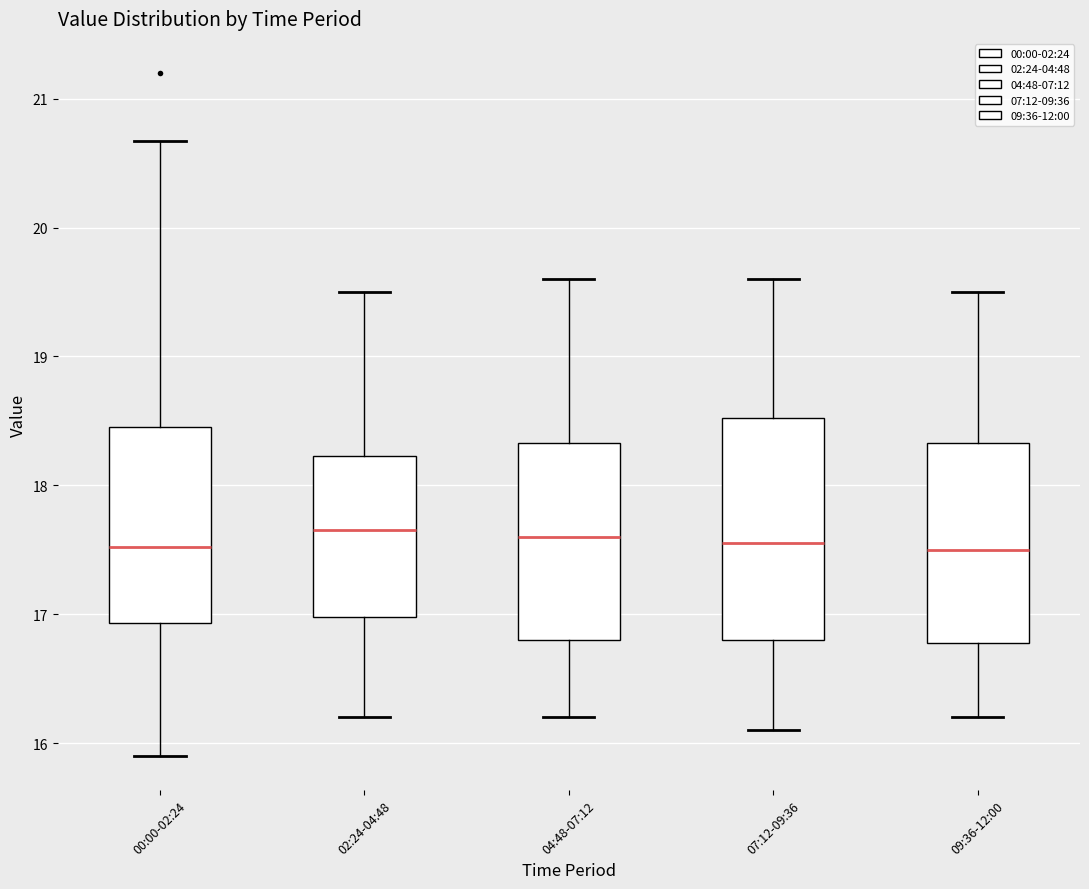

Which box is the tallest, from its lower edge to its upper edge?

07:12-09:36